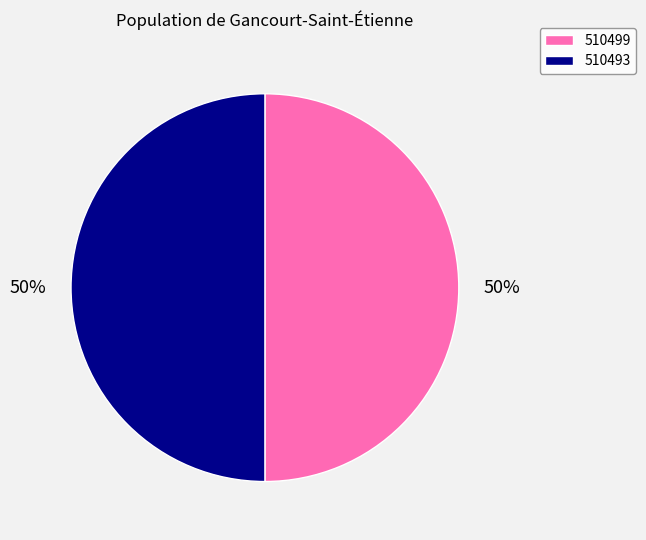

Is it true that 510499 is 50% of the pie?

True